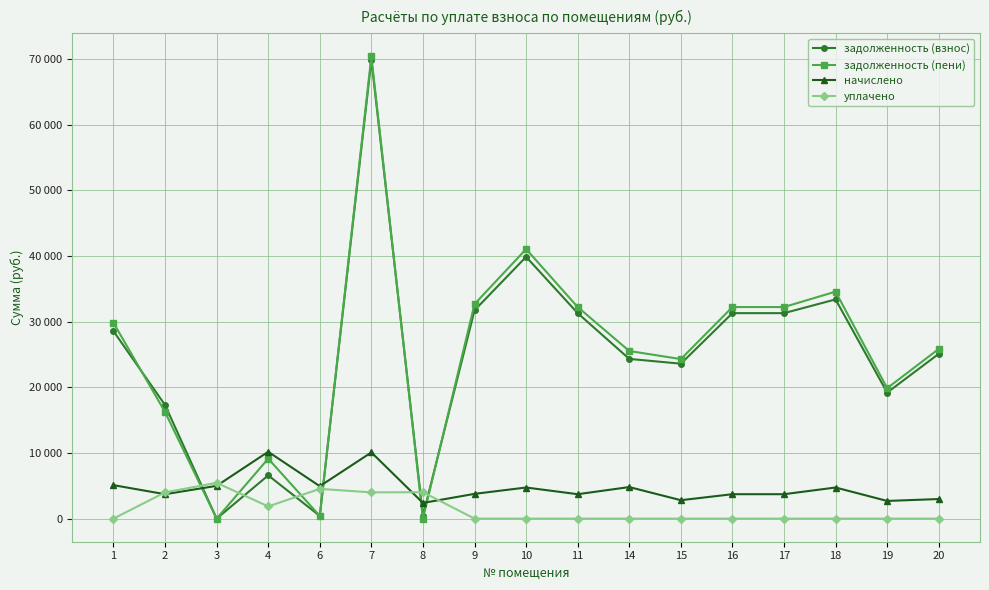

What are all the series names shown in the legend?

задолженность (взнос), задолженность (пени), начислено, уплачено